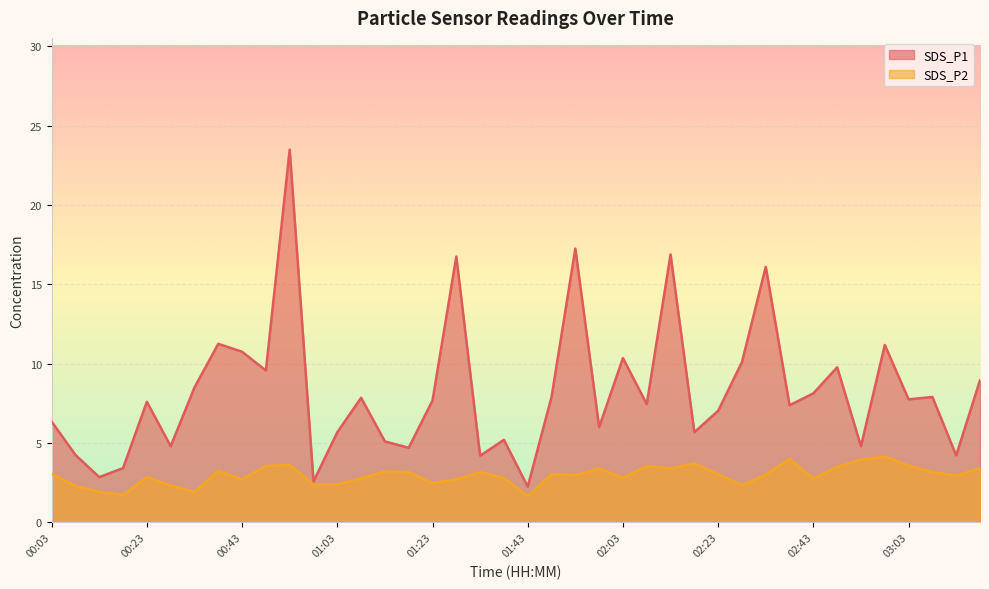

Which series has the largest total across all categories?

SDS_P1